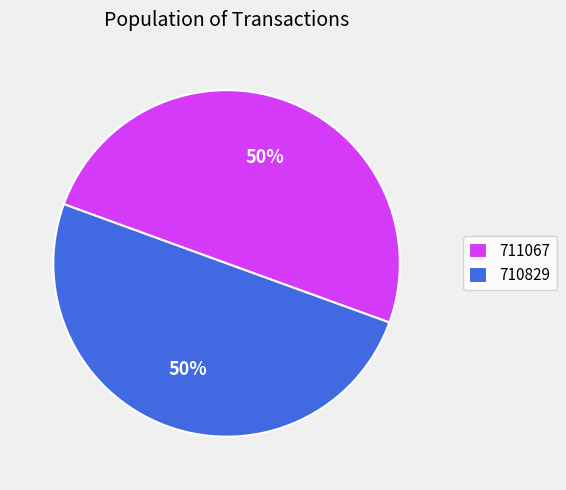

Count the number of slices in the pie.

2